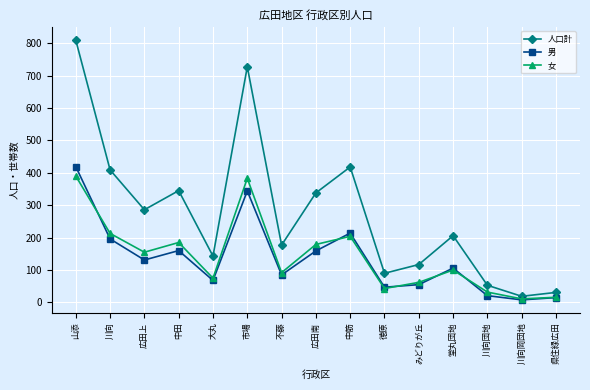

How many interior local peaks does the 男 series have?

4